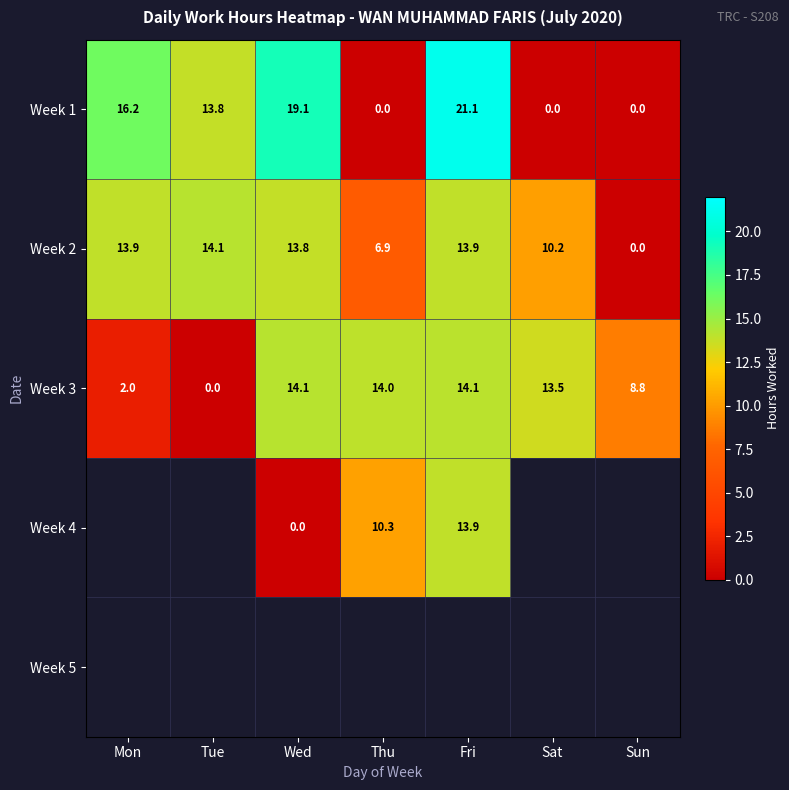

The value of Week 3 at Wed is 14.1. True or false?

True